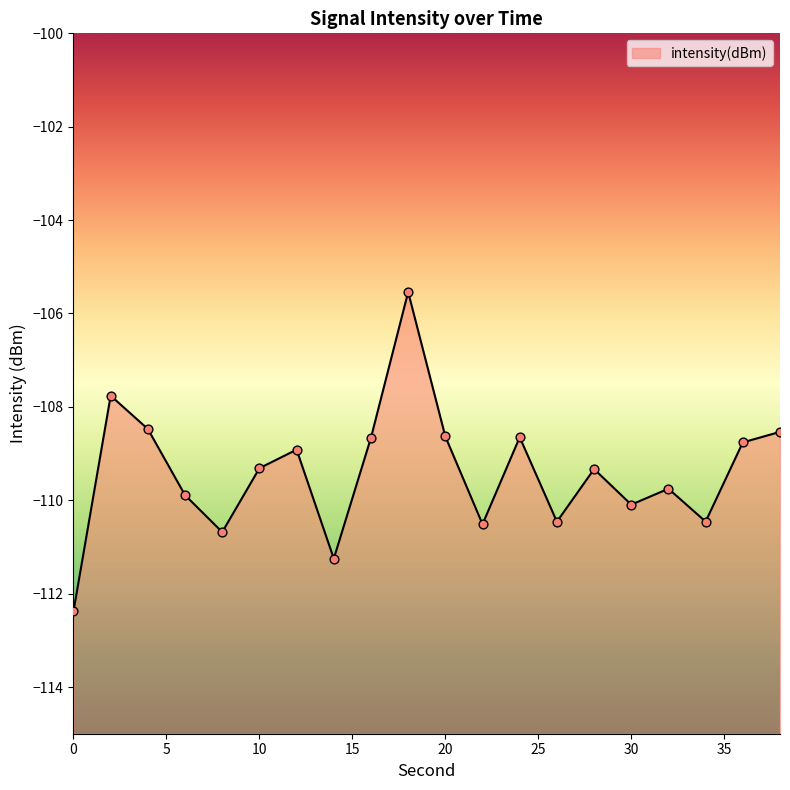

Between 22 and 8, which is larger?

22